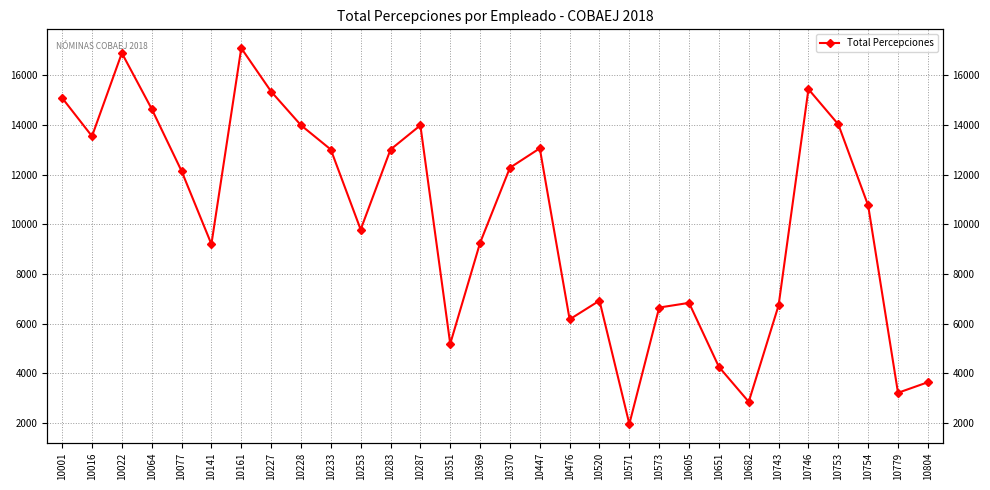

True or false: the data shows 9788.1 at 10253.

True